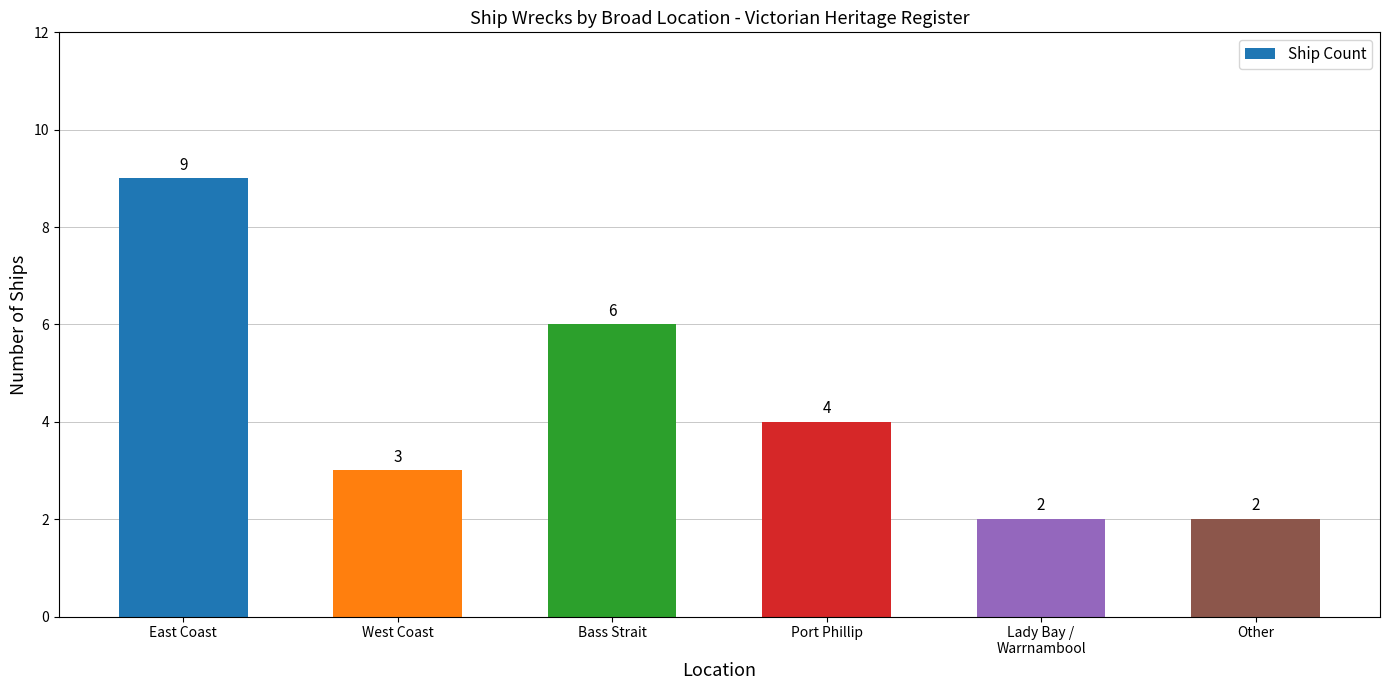

Reading right to left, list all the values displayed in this chart.

Other=2	Lady Bay /
Warrnambool=2	Port Phillip=4	Bass Strait=6	West Coast=3	East Coast=9